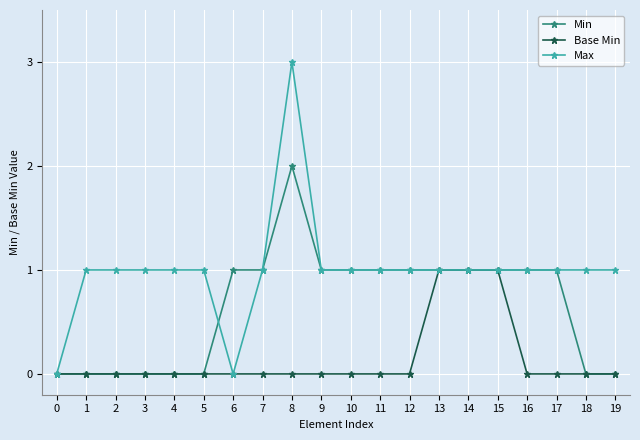

At which category is the sum across all series the highest?

8